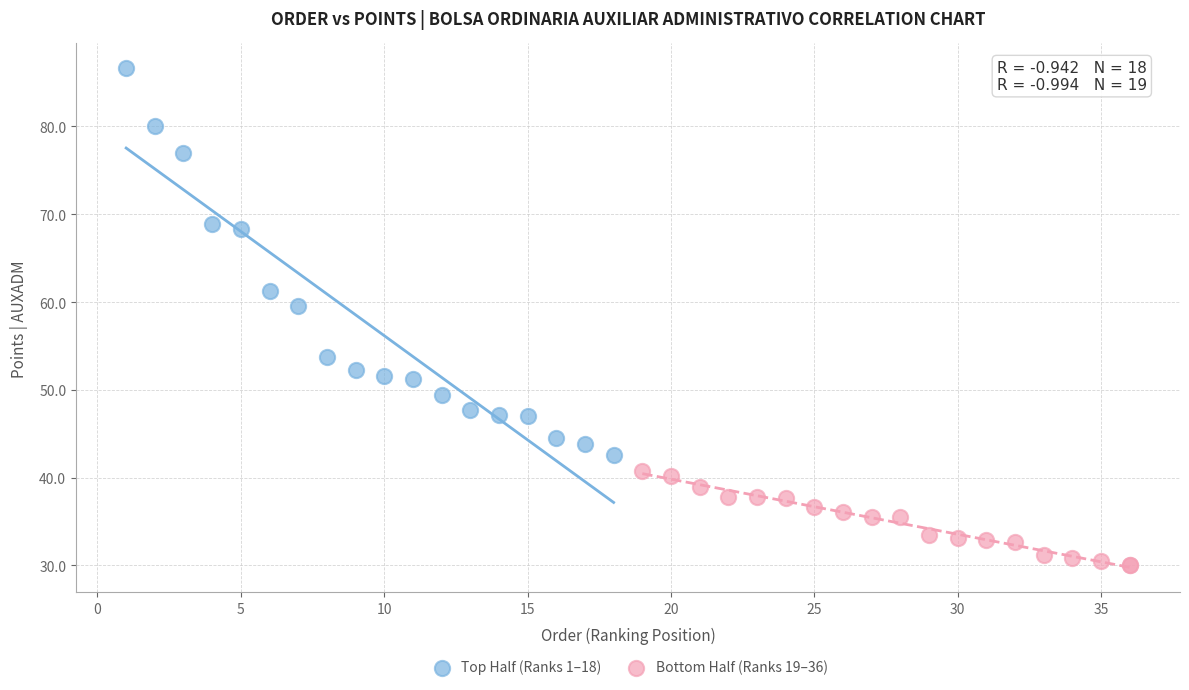

Which series has the largest Y range (max minus min)?

Top Half (Ranks 1–18)